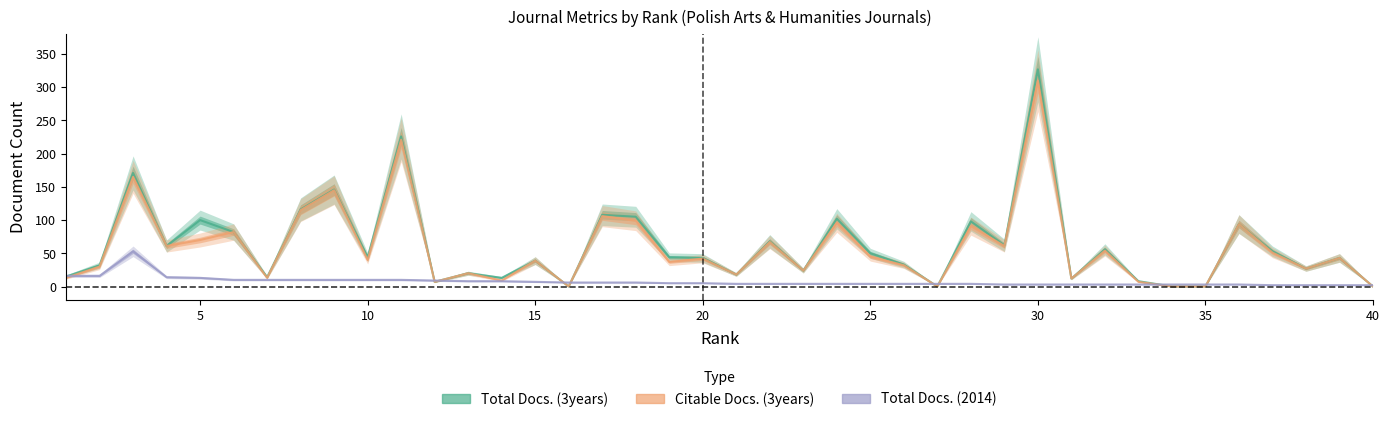

How many data points in Total Docs. (2014) are less than 5?

20